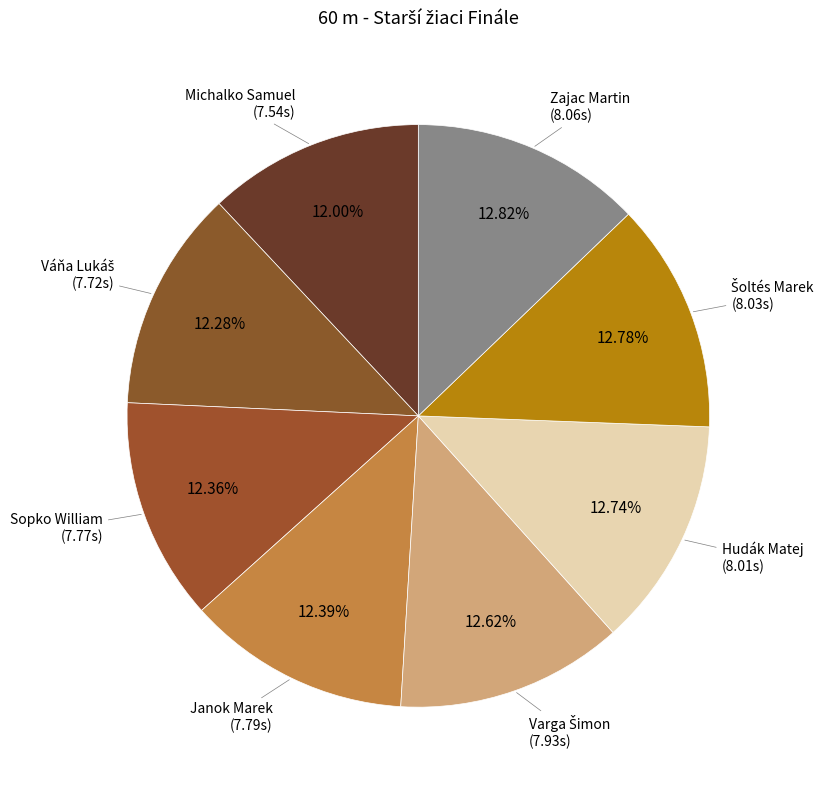

Count the number of slices in the pie.

8